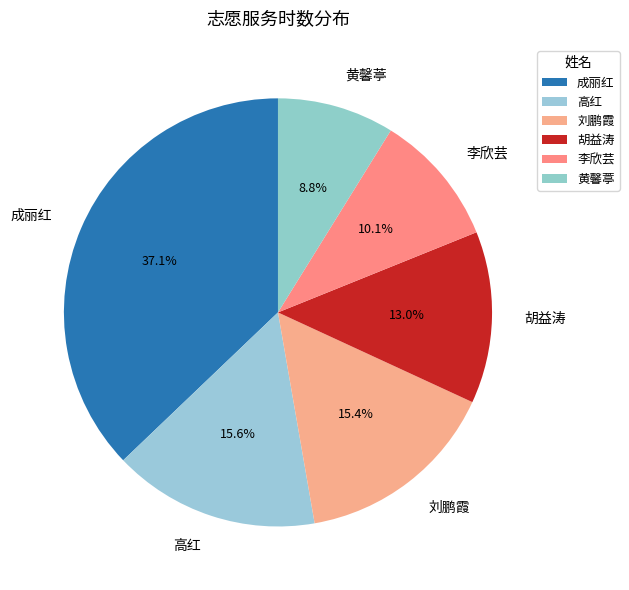

How many slices are in this pie chart?

6